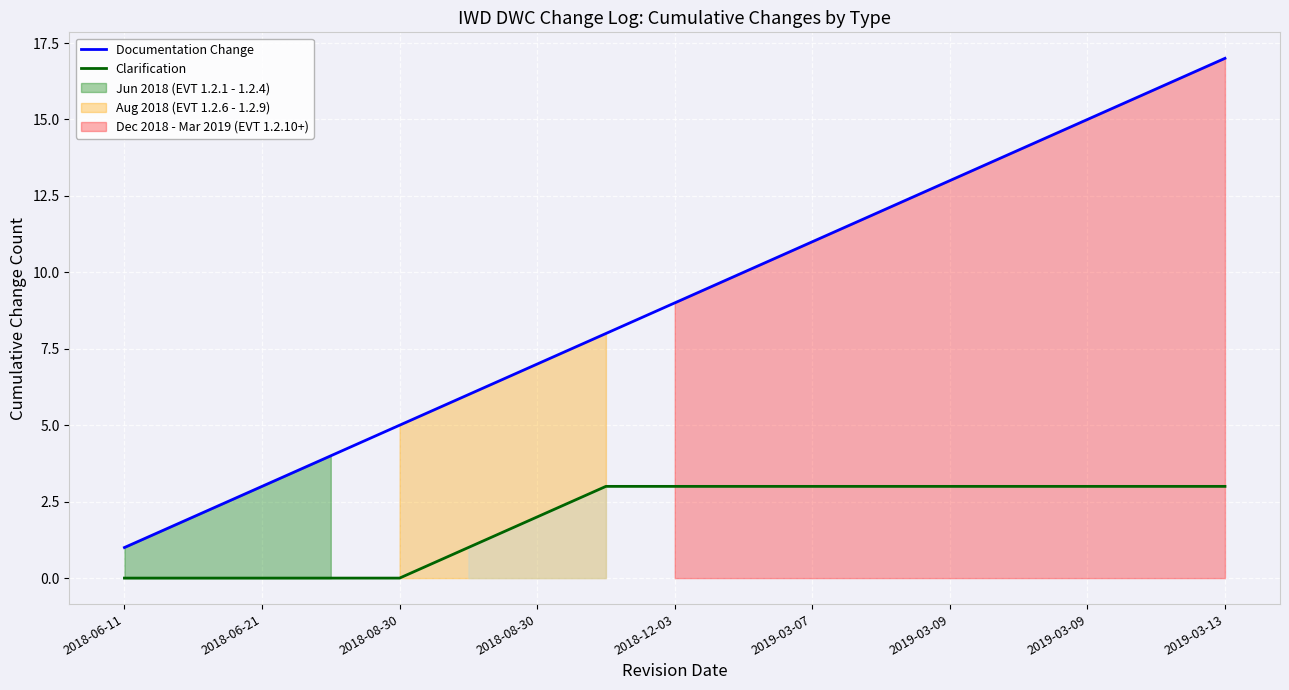

What is the value of the Clarification point at the 11th from the left?

3